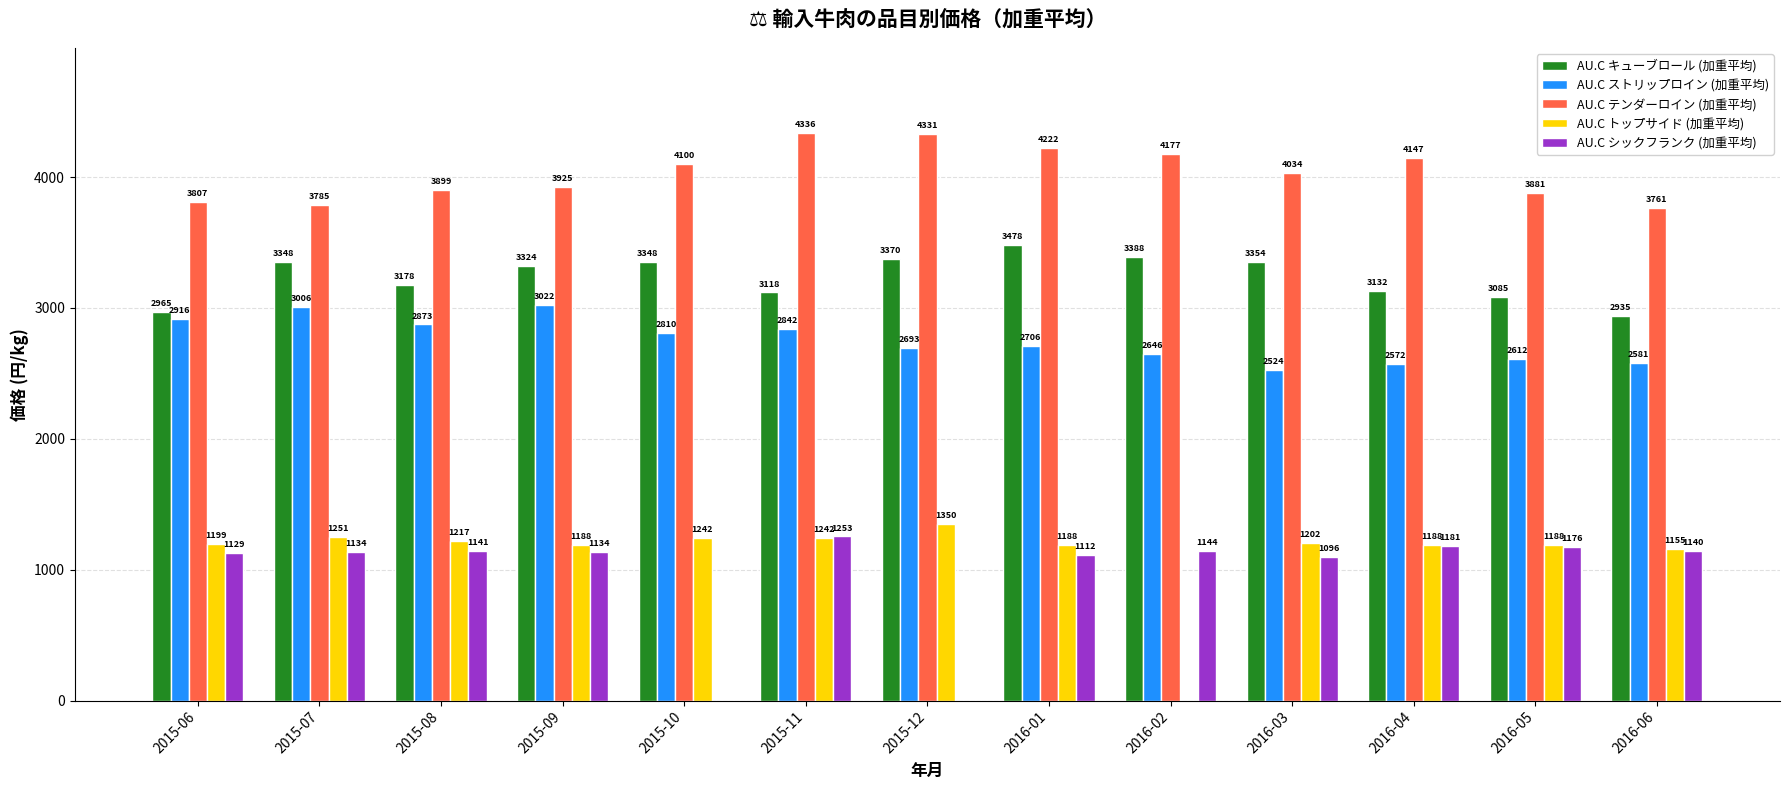

What is the approximate value of AU.C ストリップロイン (加重平均) at 2015-11?

2842.3